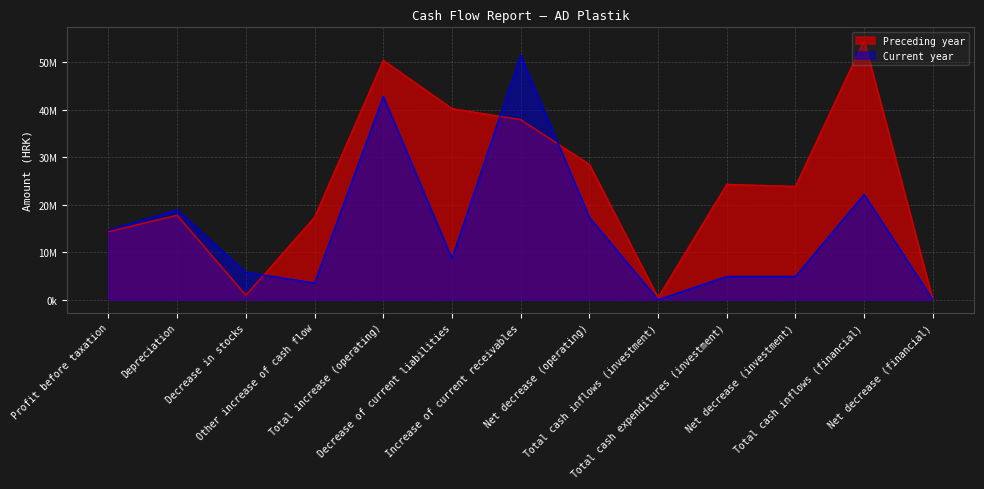

How many lines are shown in the chart?

2